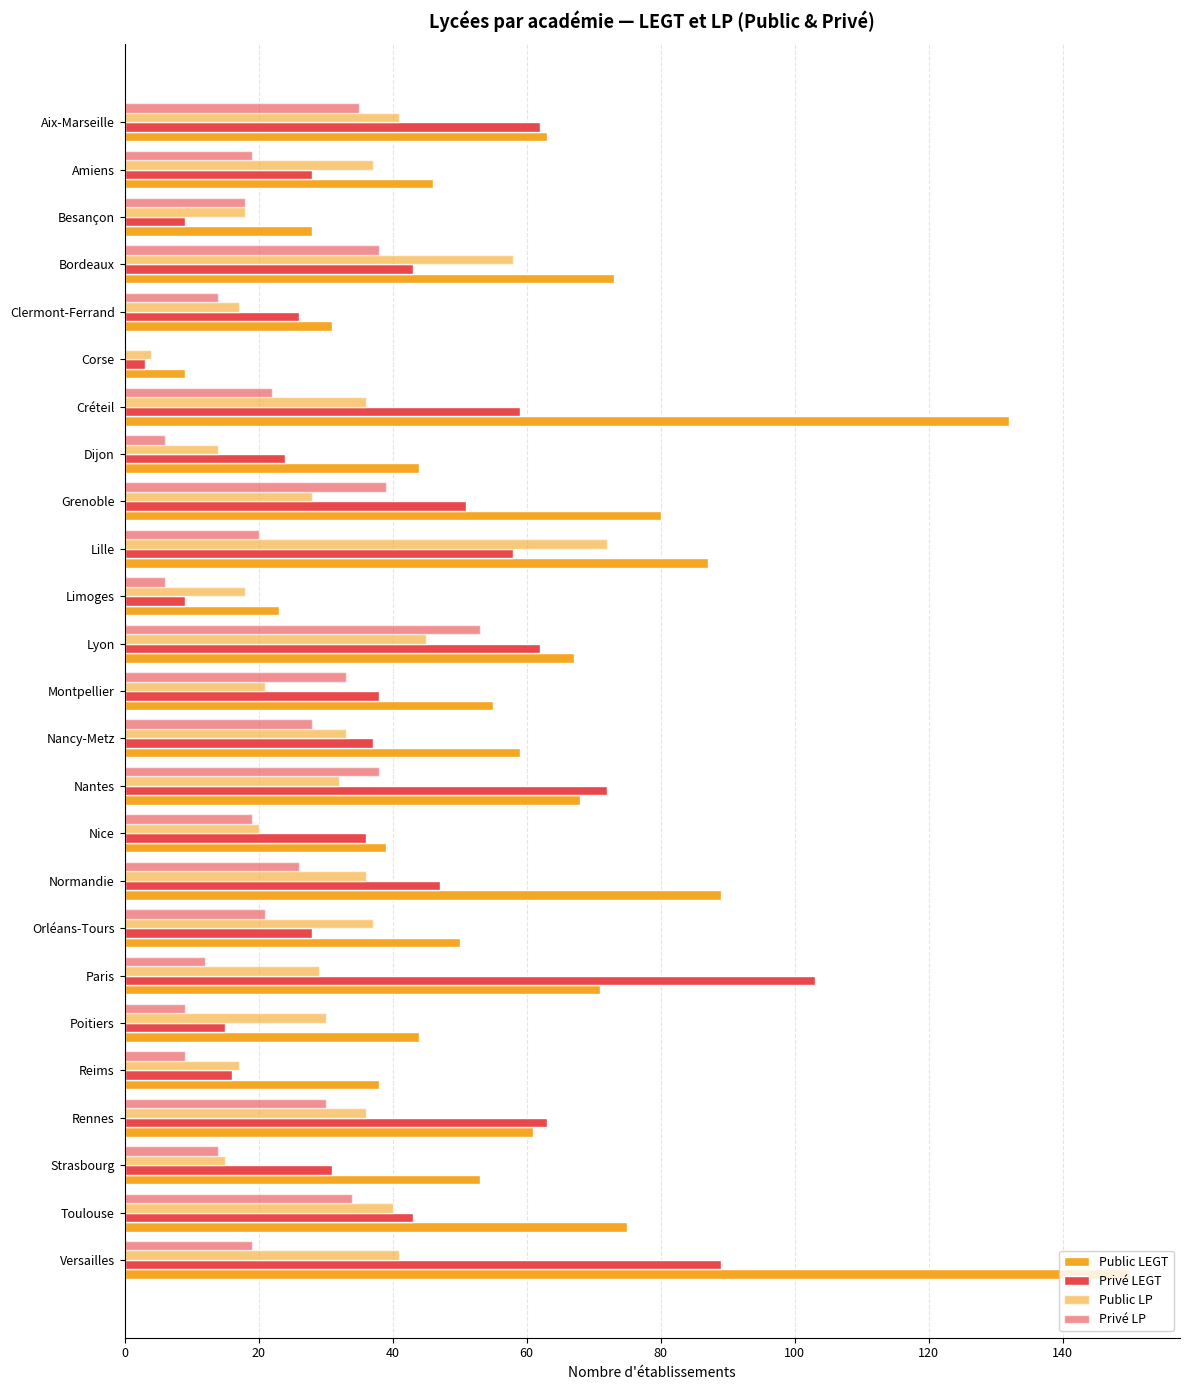

Which series has the widest spread of values?

Public LEGT